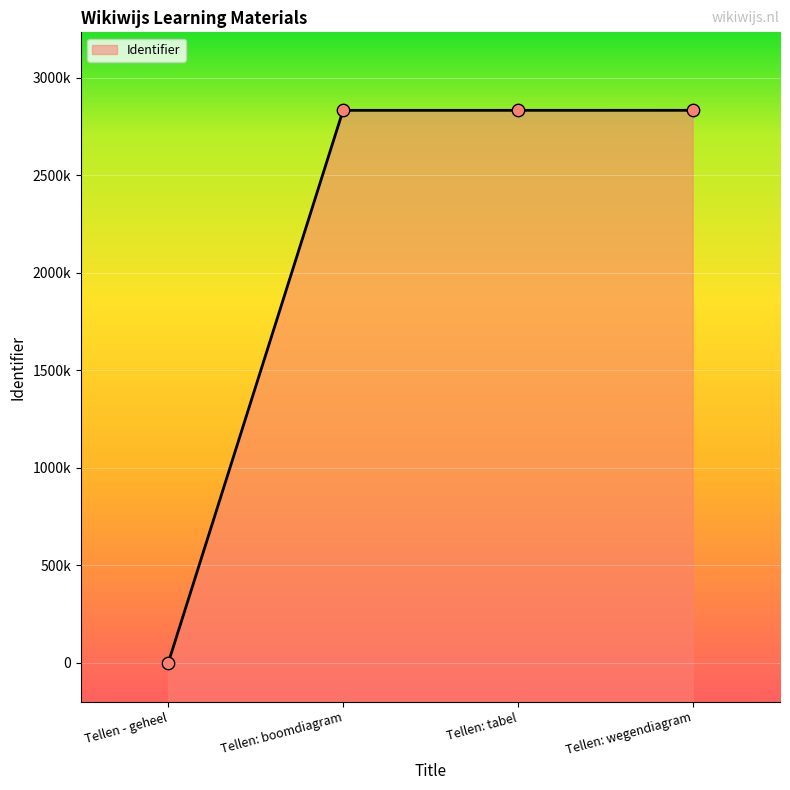

Which has a higher value, Tellen - geheel or Tellen: tabel?

Tellen: tabel